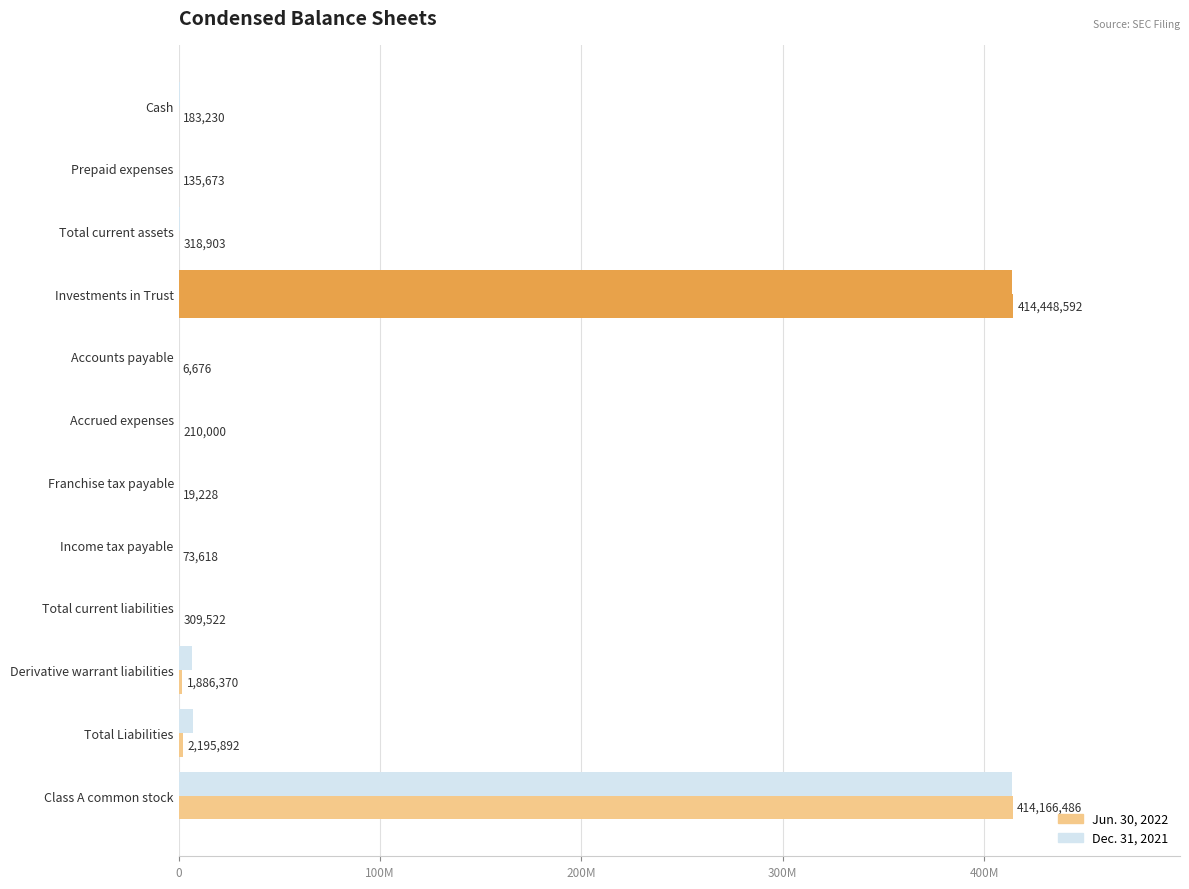

What is the greatest value displayed?

414448592